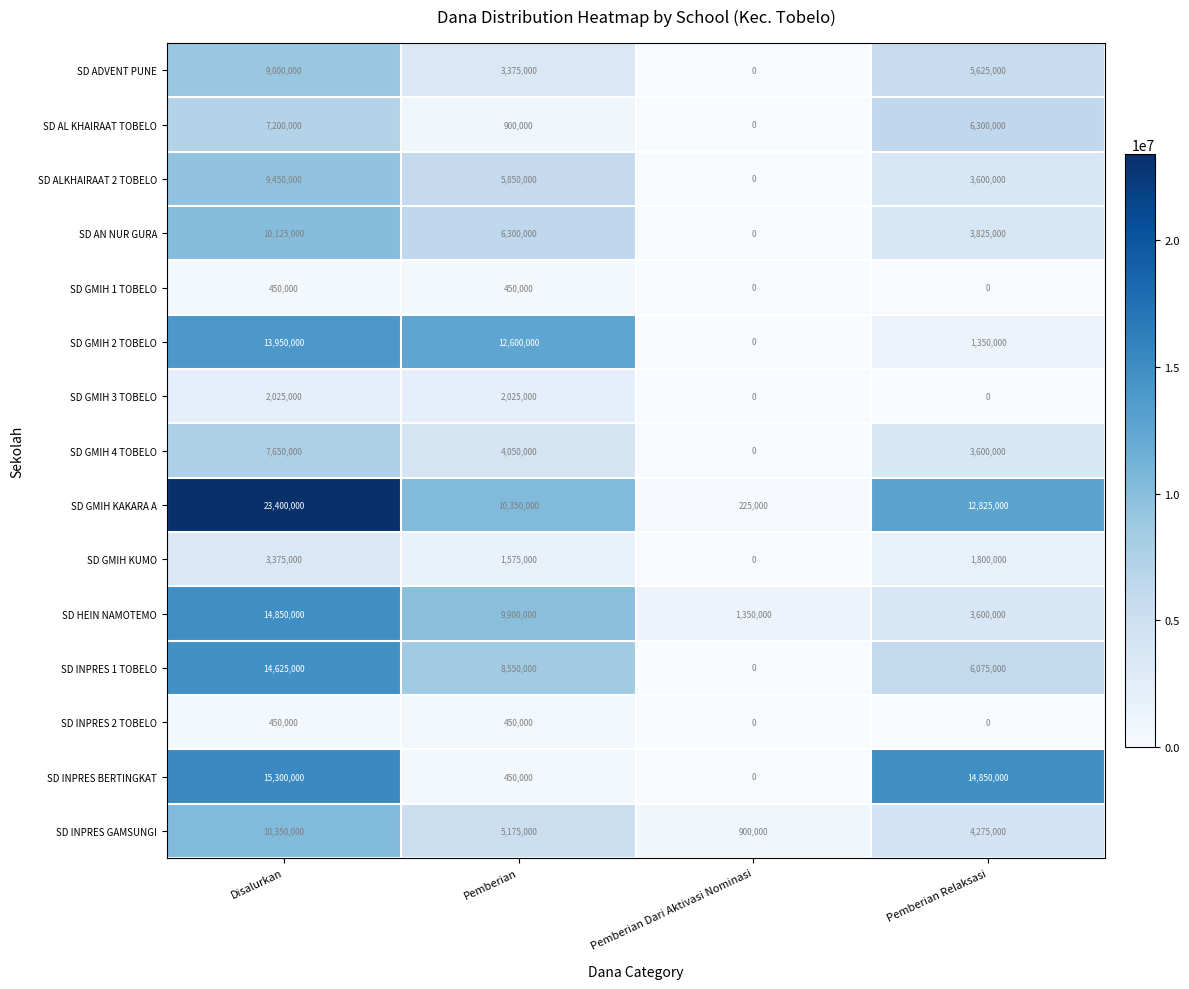

Which series has the widest spread of values?

SD GMIH KAKARA A